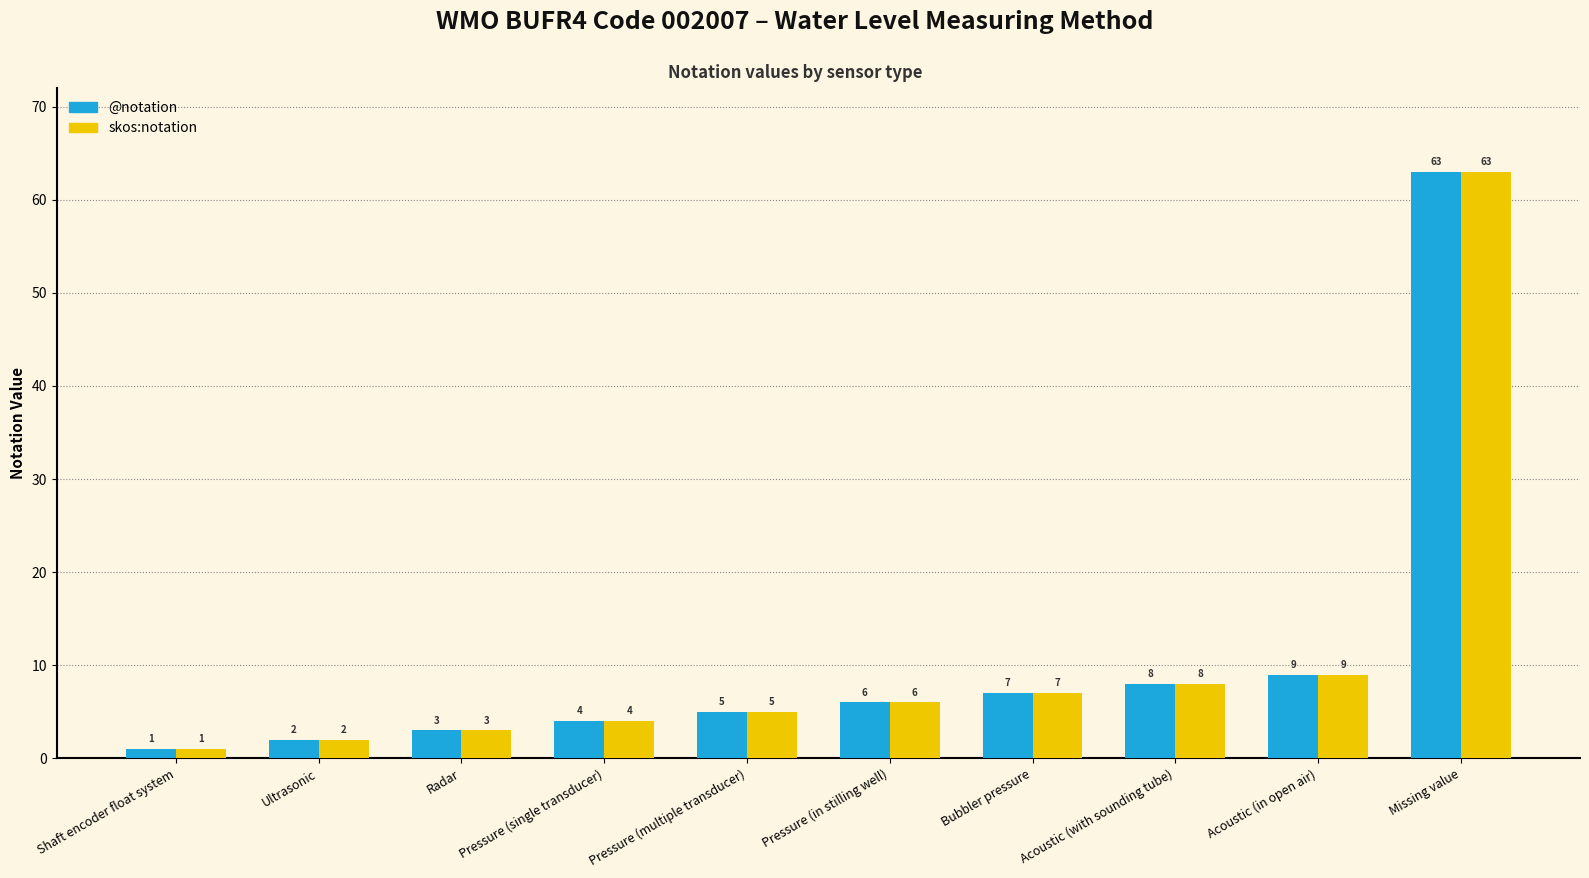

List the labels in order of skos:notation value, largest first.

Missing value, Acoustic (in open air), Acoustic (with sounding tube), Bubbler pressure, Pressure (in stilling well), Pressure (multiple transducer), Pressure (single transducer), Radar, Ultrasonic, Shaft encoder float system